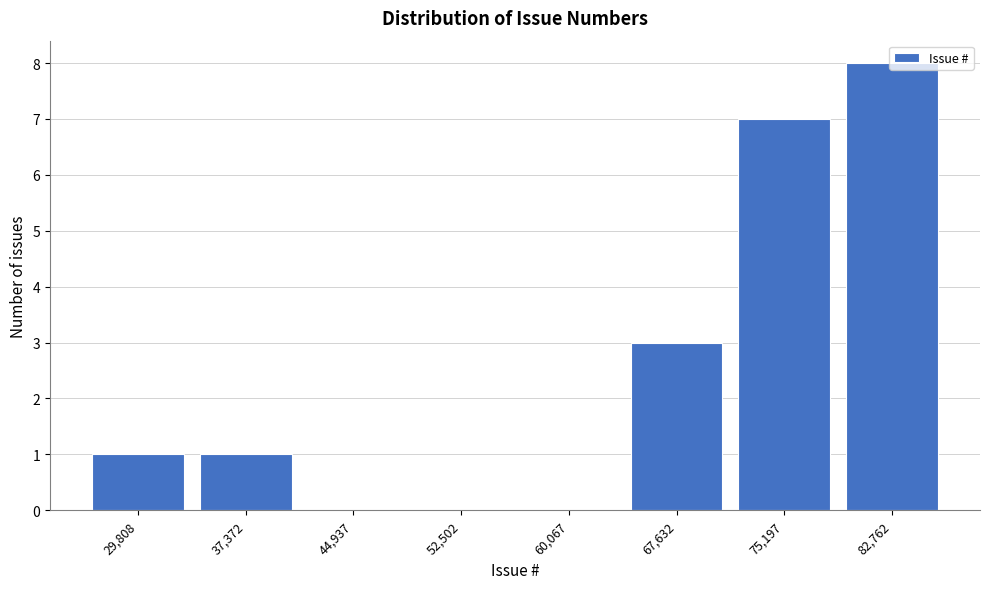

Which label corresponds to the largest value in the chart?

82,762